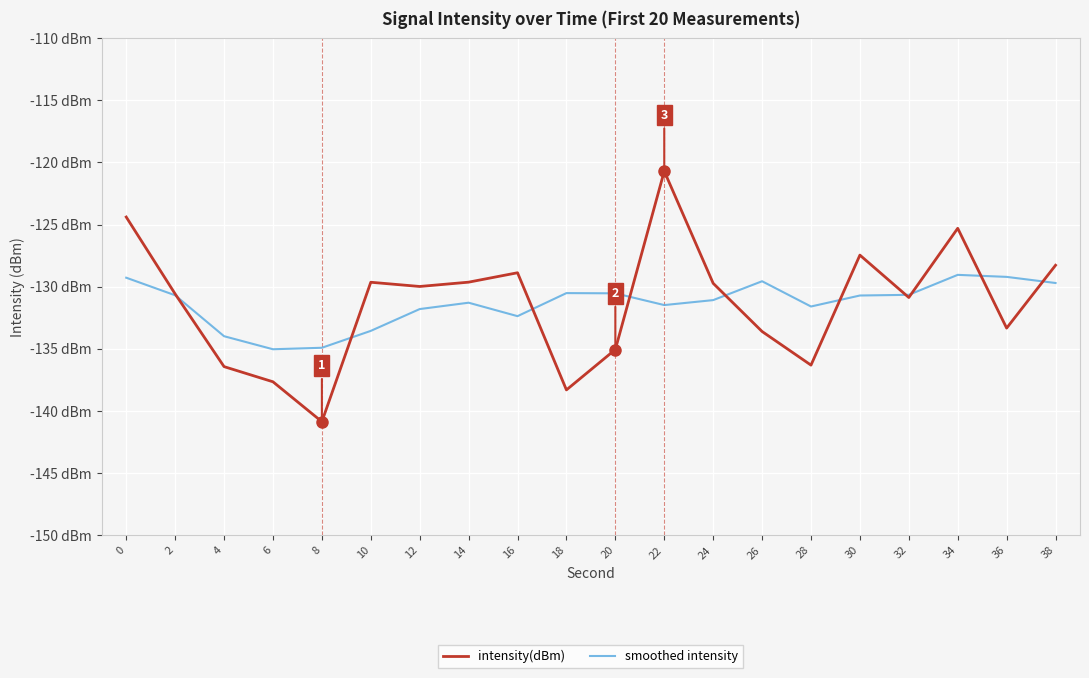

At which label is smoothed intensity closest to -132?

12